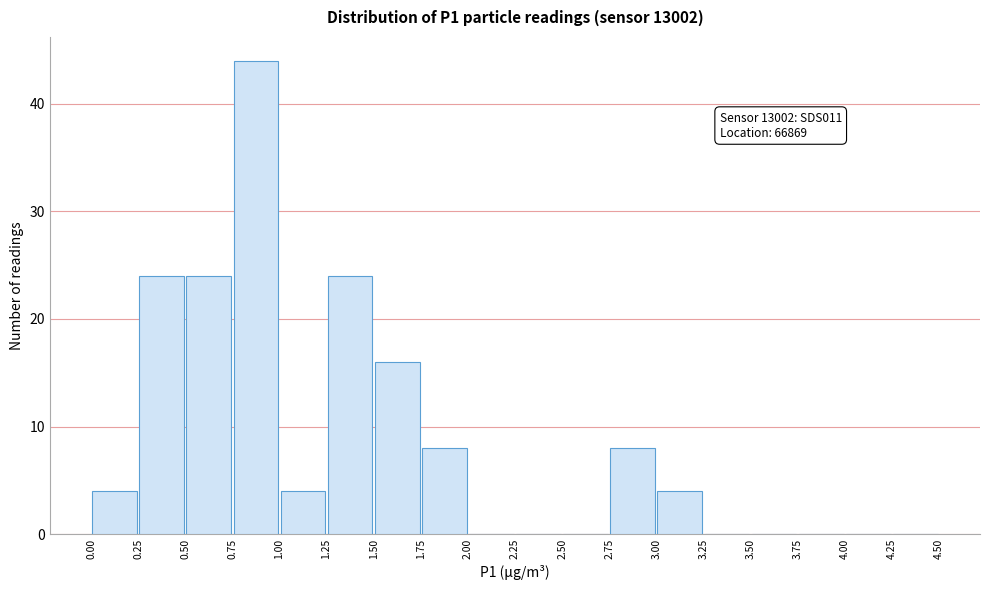

Over which range of the x-axis is the bar tallest?

0.75 to 1.00